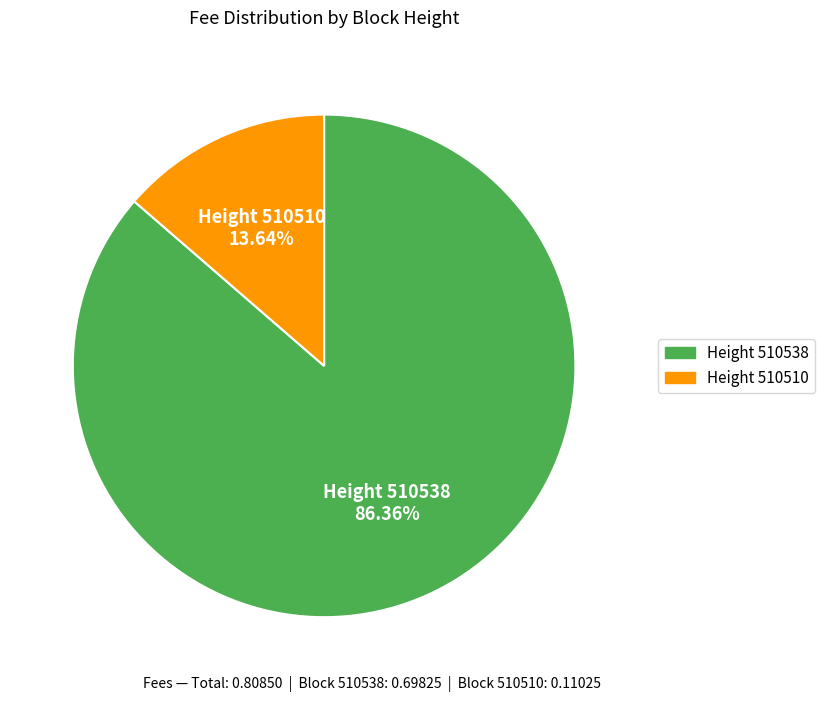

Does any single category account for the majority?

Yes